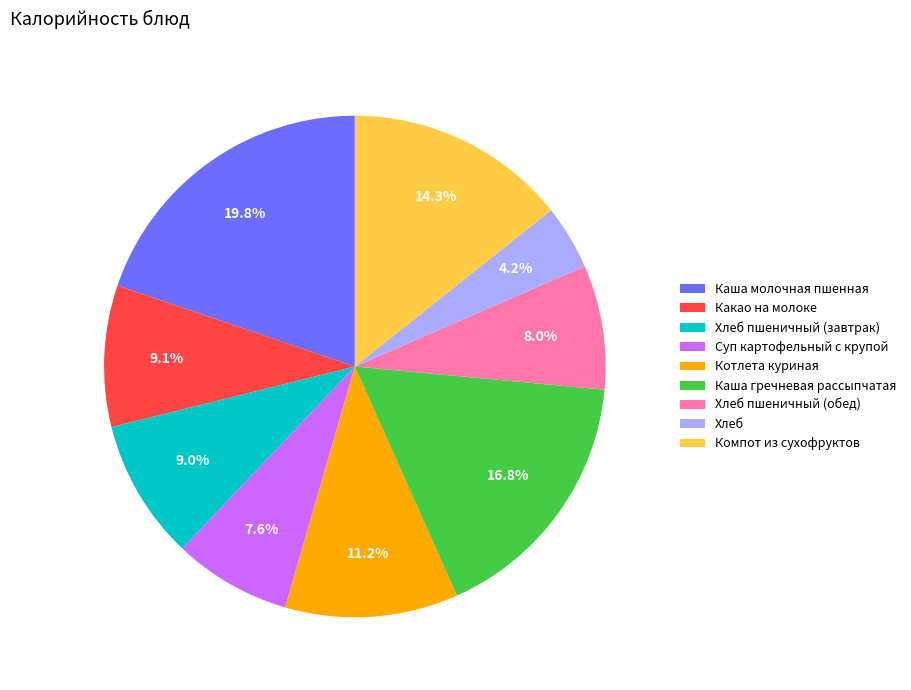

Does Суп картофельный с крупой represent more than half of the total?

No